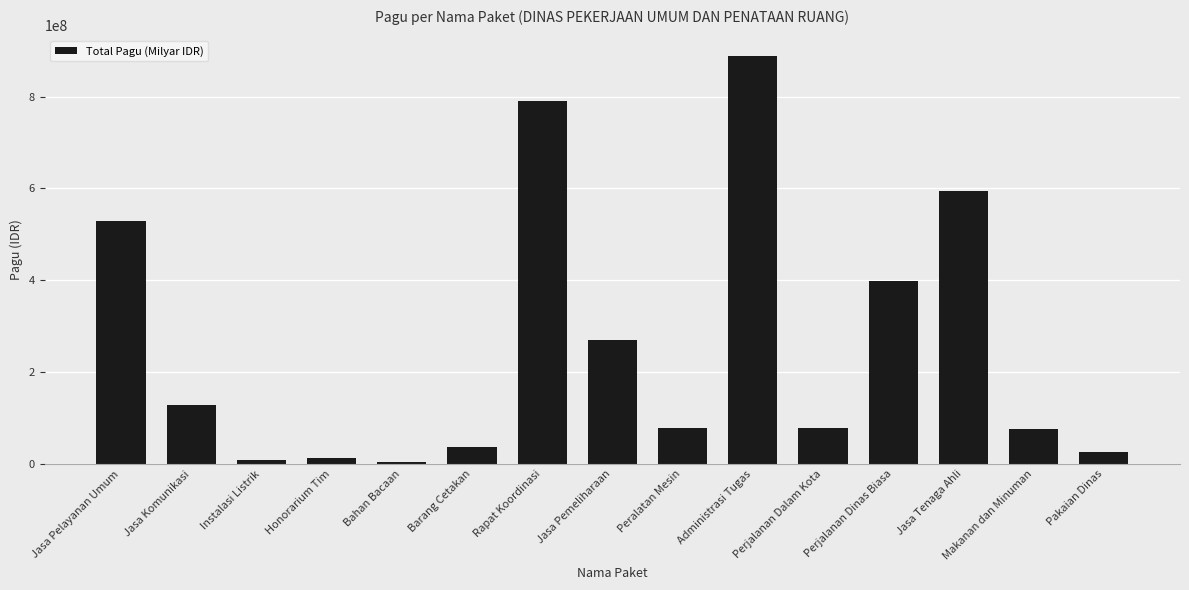

What is the label of the 14th bar from the right?

Jasa Komunikasi